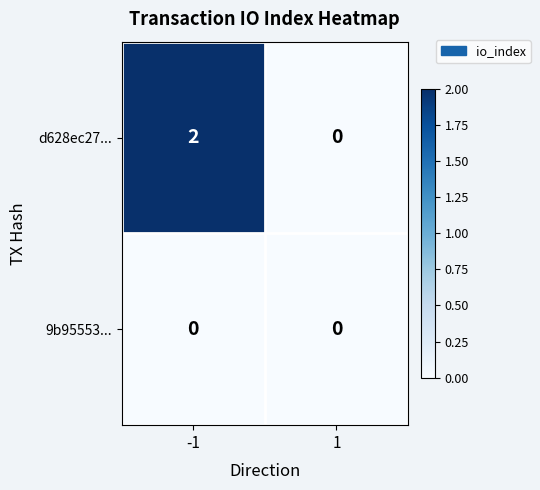

Which series changed the most between -1 and 1?

d628ec27...